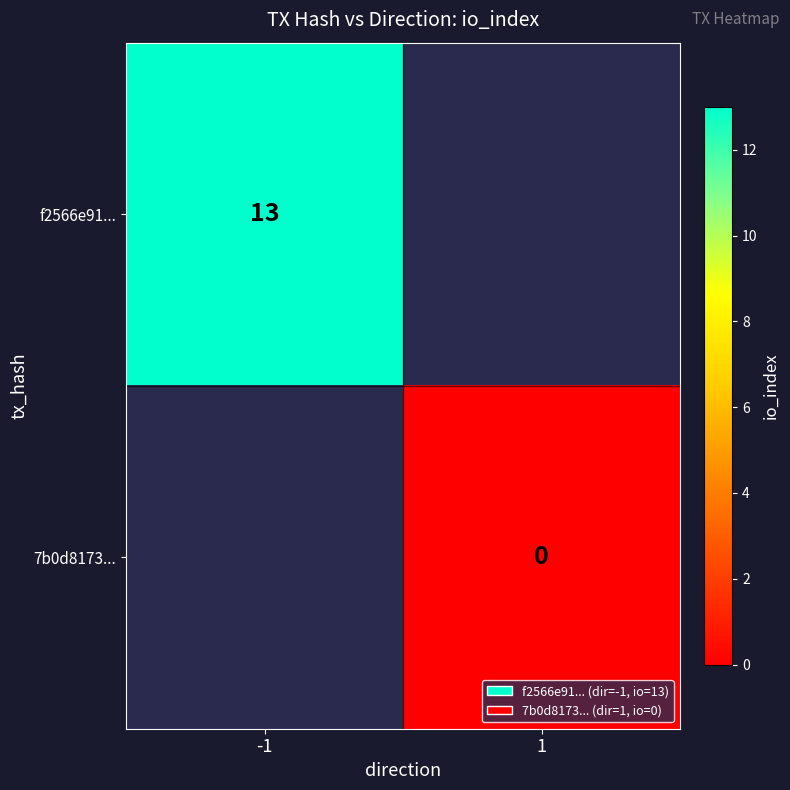

At which category does the chart reach its minimum across all series?

1